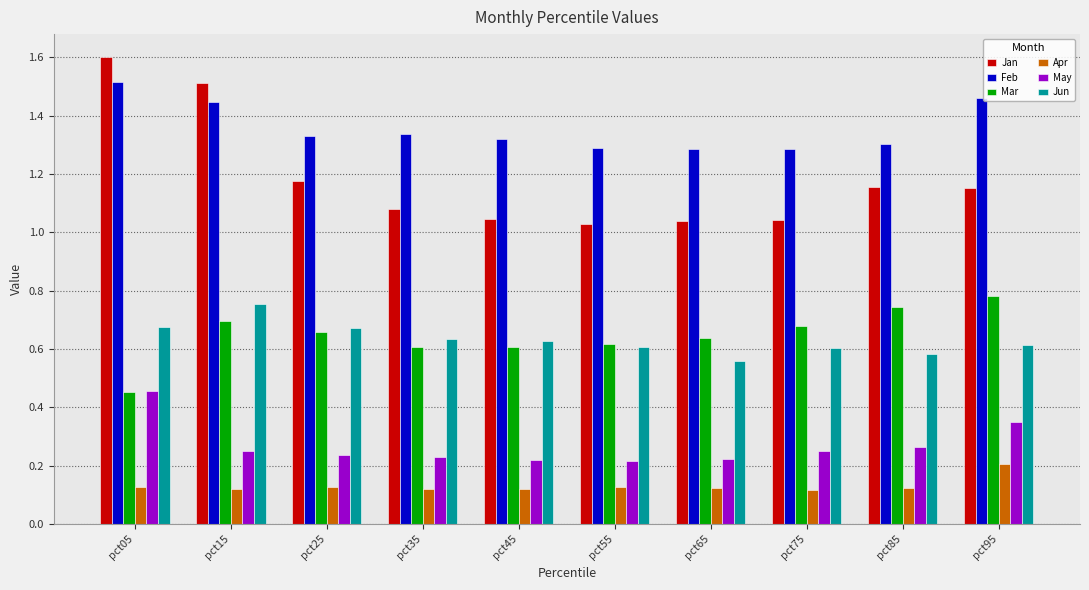

What is the greatest value displayed?

1.6